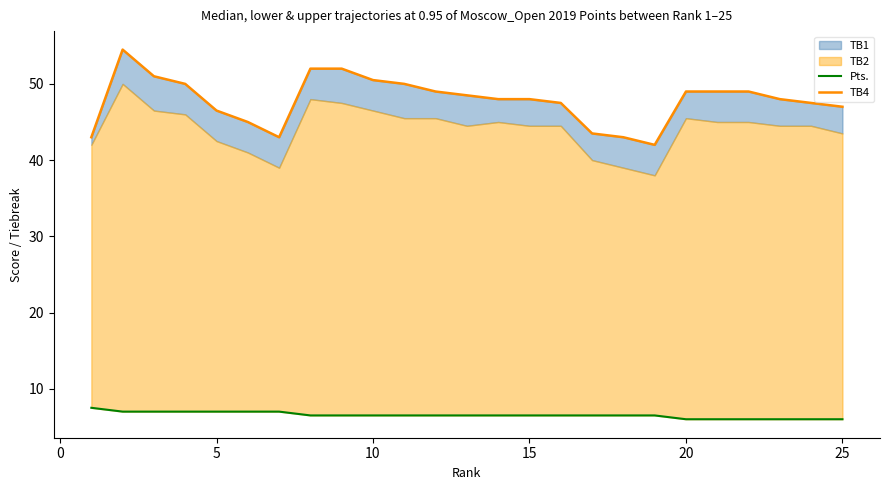

The value of Pts. at 14 is 6.5. True or false?

True